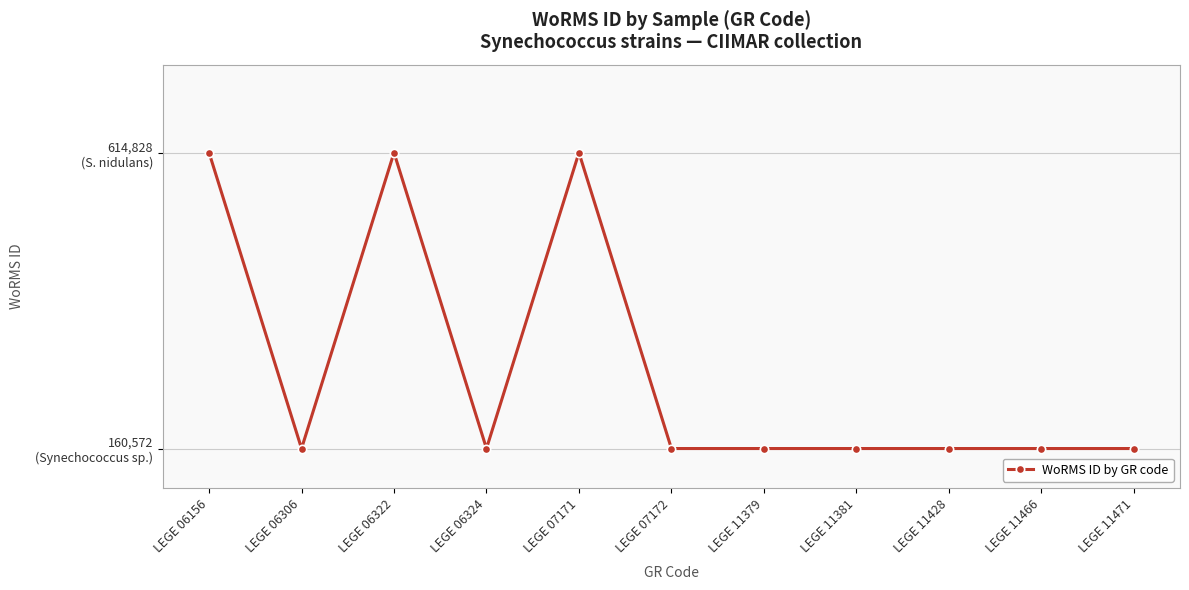

What is the sum of all values?

3129060